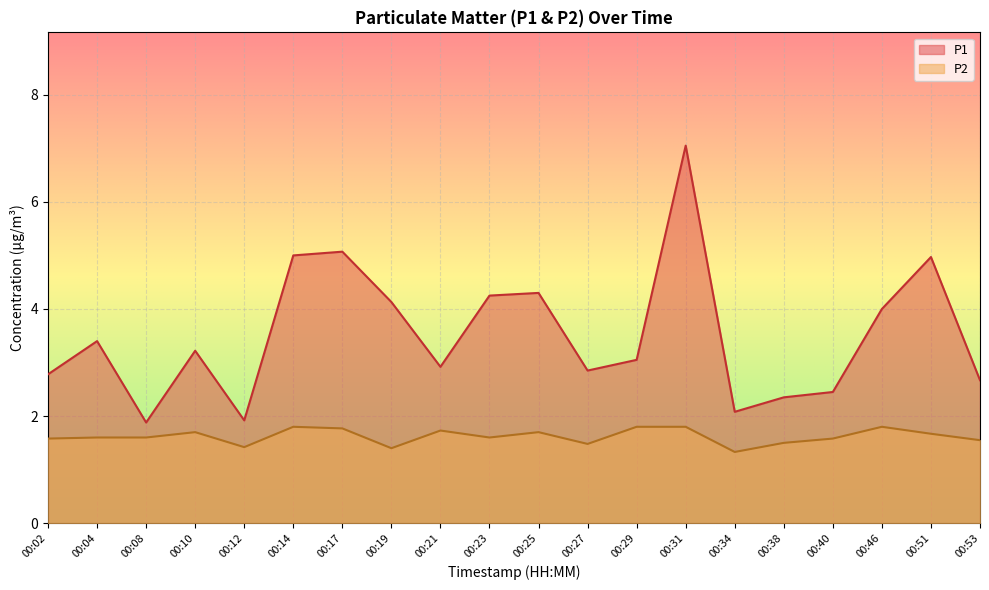

Is it true that P1 equals 2.8 at 00:02?

True